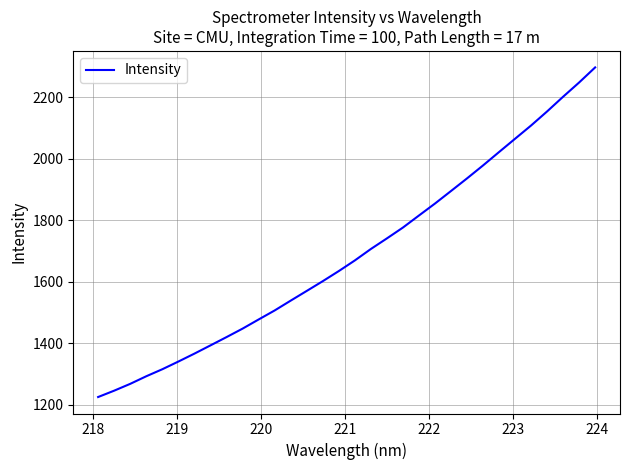

What is the difference between the maximum and second lowest values?

1051.2